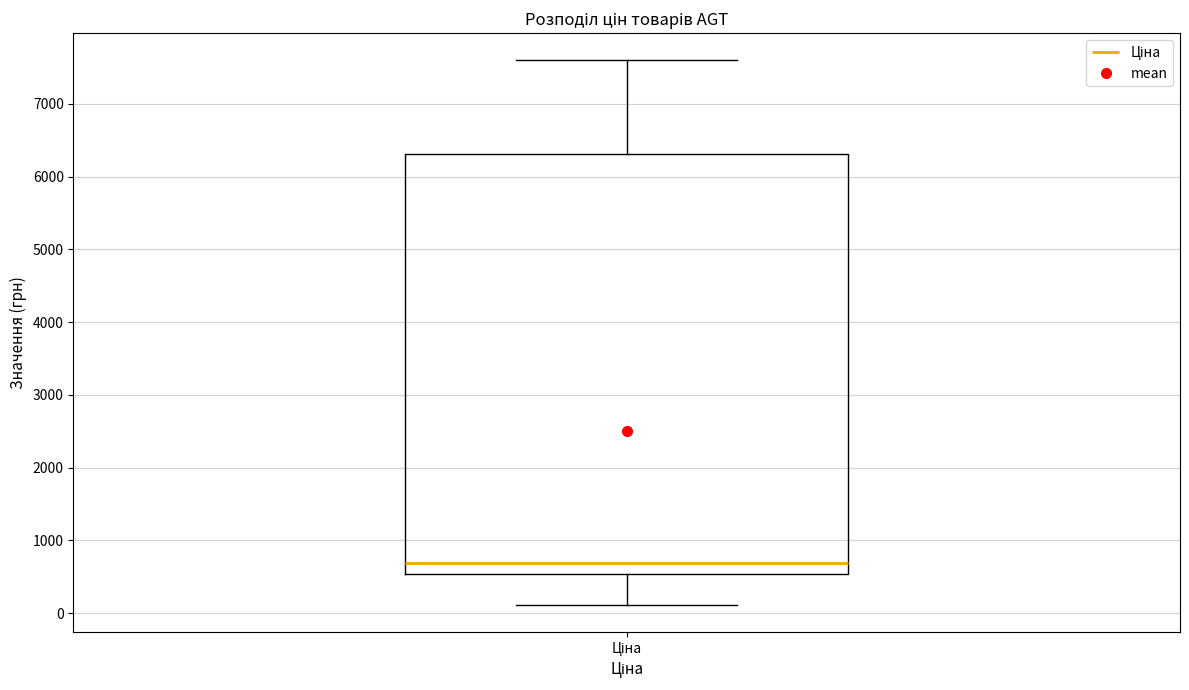

Transcribe this box plot: give where the median line is, the range the box spans, and where the two whiskers end, as read against the y-axis. The values are not printed on the chart, so give them approximately, as read against the axis.

median 700, box 500 to 6300, whiskers 100 to 7600